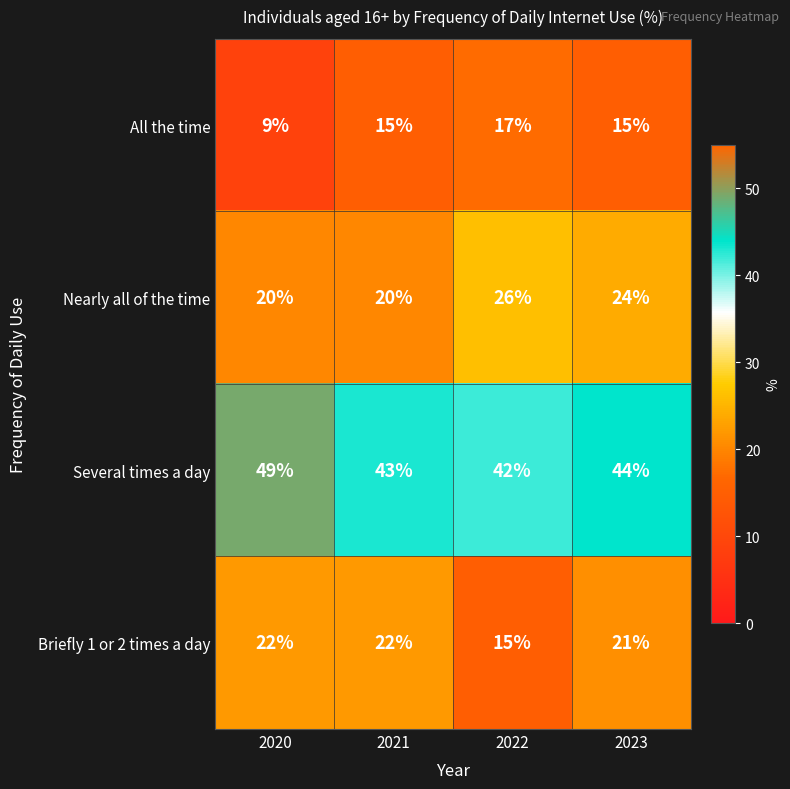

What is the difference between the highest and lowest values at 2022?

27